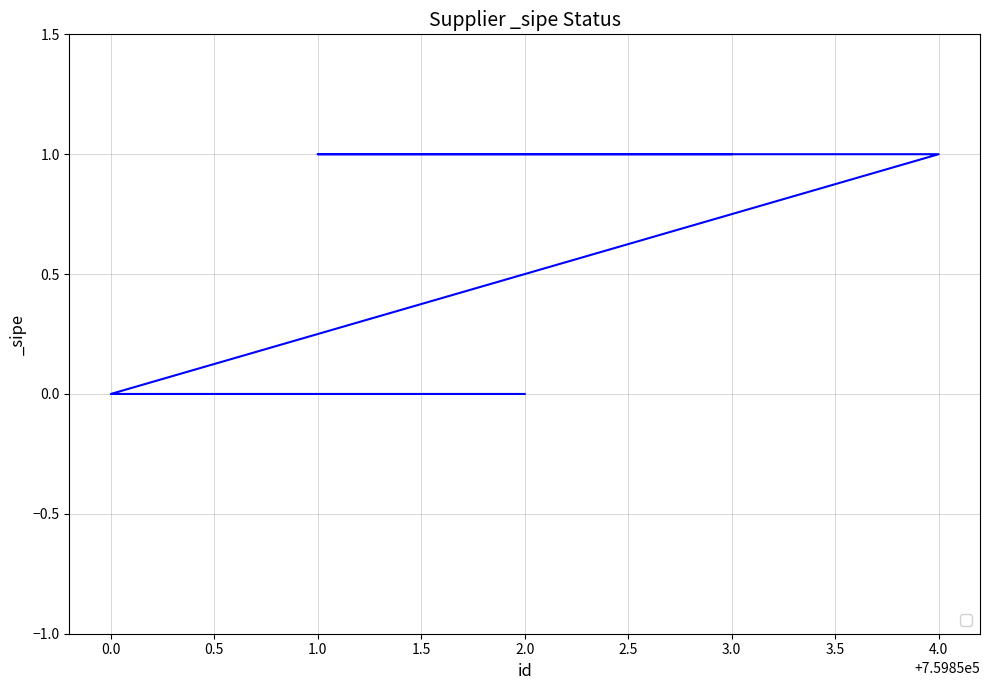

What position from the left is 1.0?

4